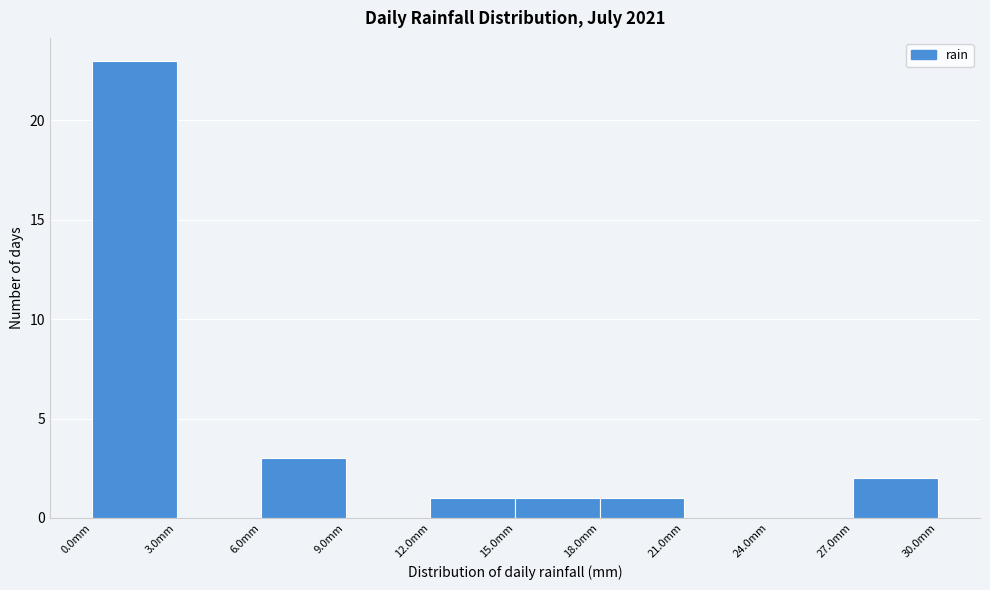

Which range on the x-axis has the tallest bar?

0 to 3